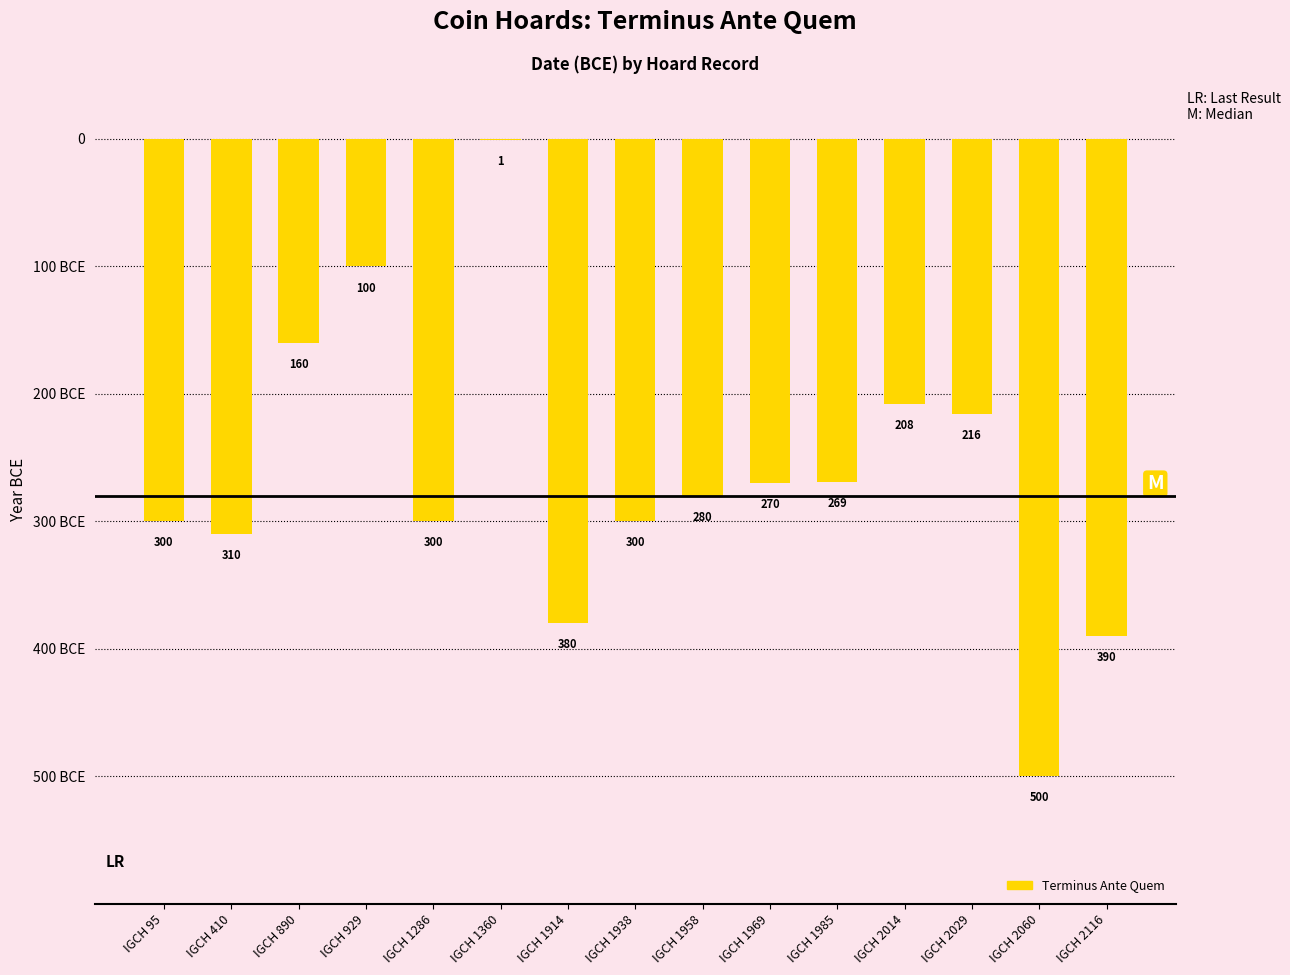

Are the bars horizontal?

No